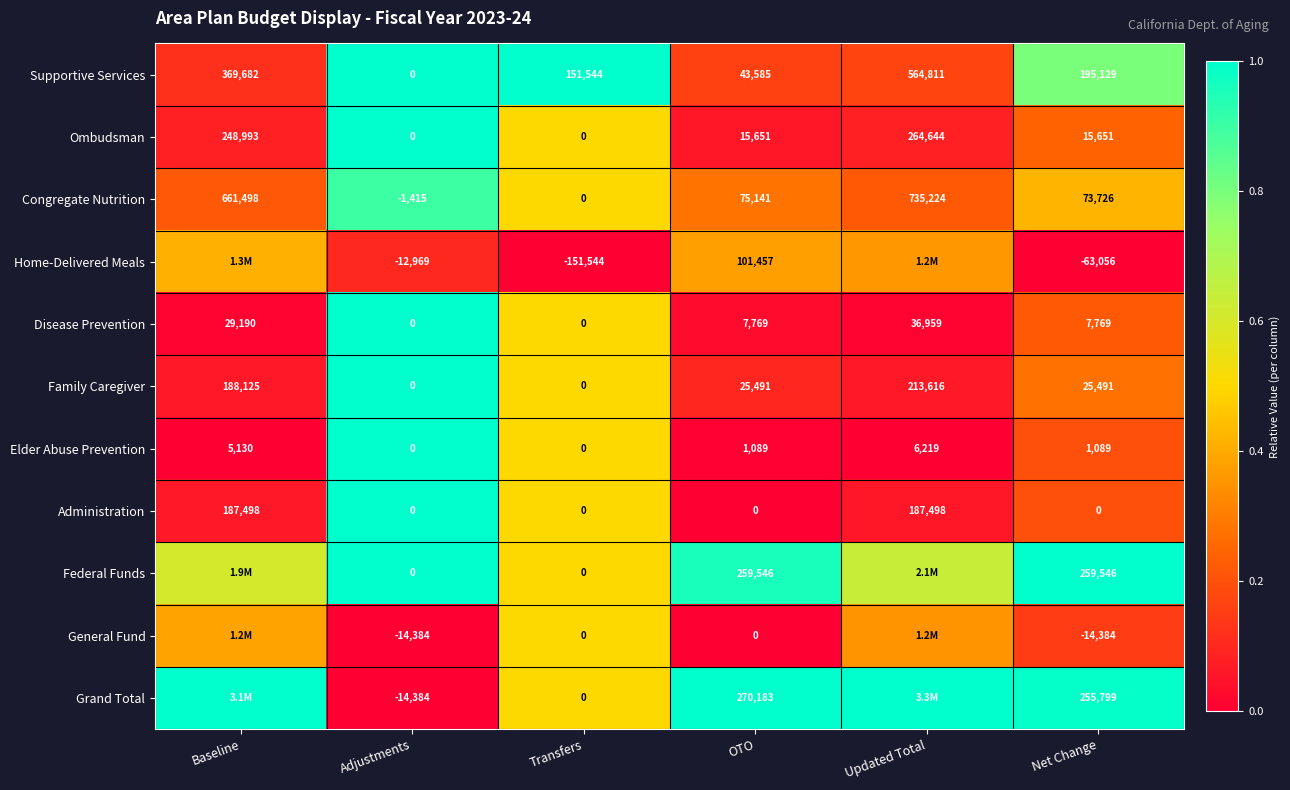

Between Transfers and OTO, which series saw the biggest shift?

Grand Total